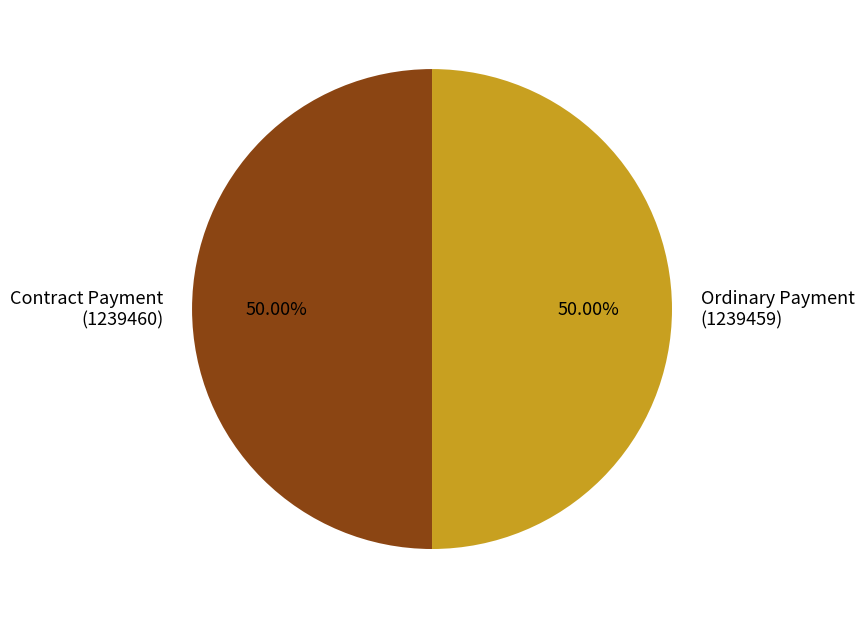

Is the sum of Ordinary Payment (1239459) and Contract Payment (1239460) greater than half?

Yes